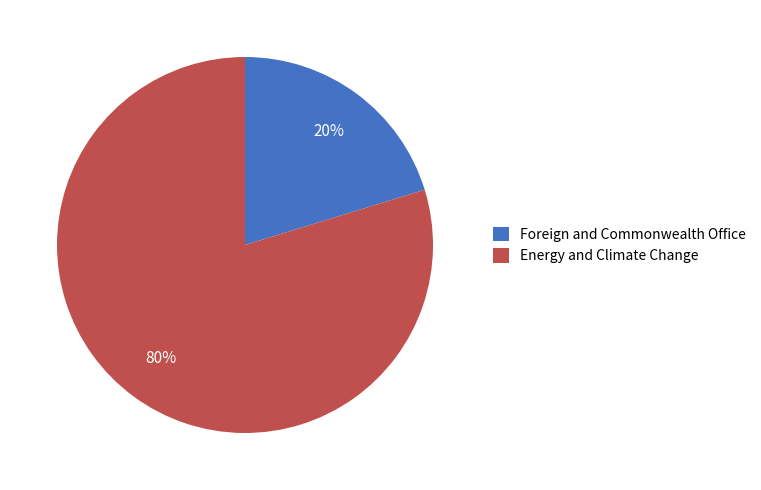

What is the smallest slice in the pie chart?

Foreign and Commonwealth Office